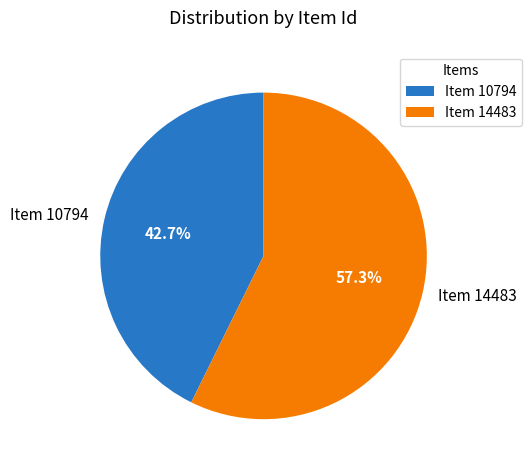

Rank the categories by value from highest to lowest.

Item 14483, Item 10794